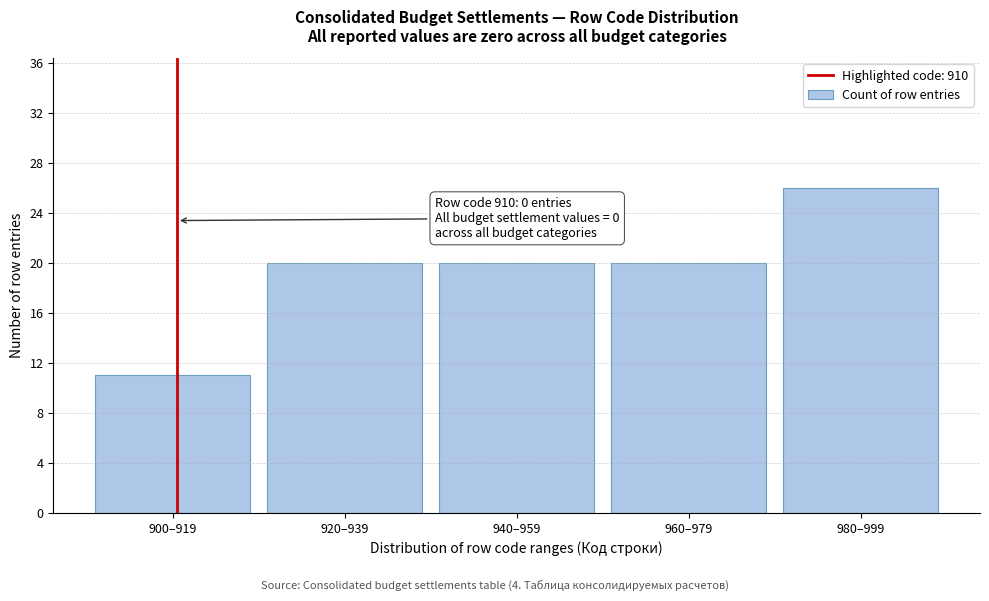

Reading left to right, list all the values displayed in this chart.

11	20	20	20	26